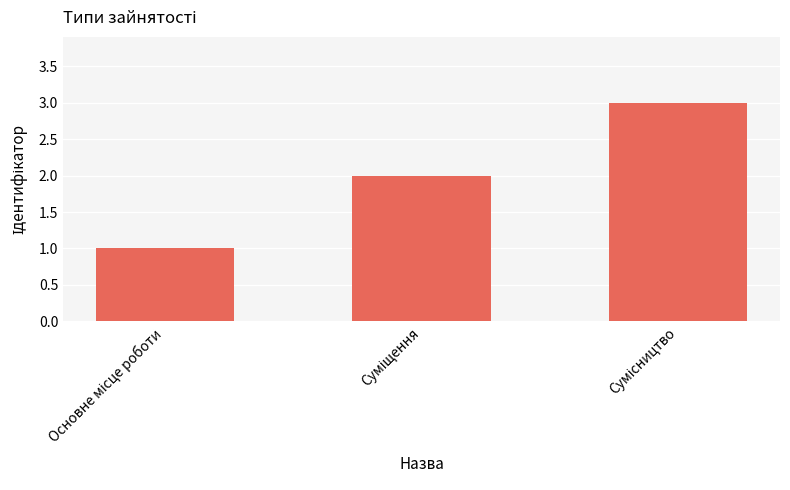

What is the sum of all values?

6